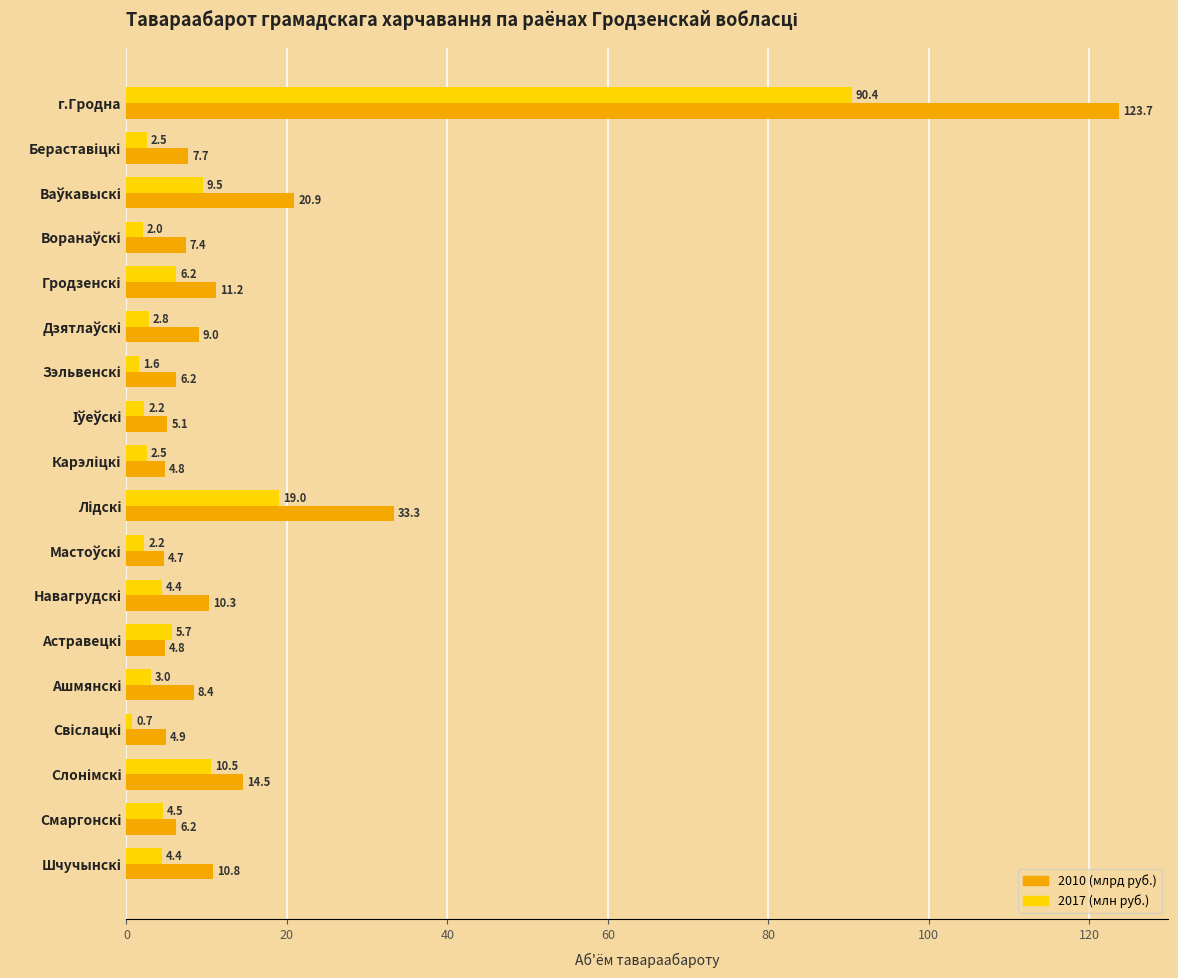

What is the average value of the 2010 (млрд руб.) series?

16.3